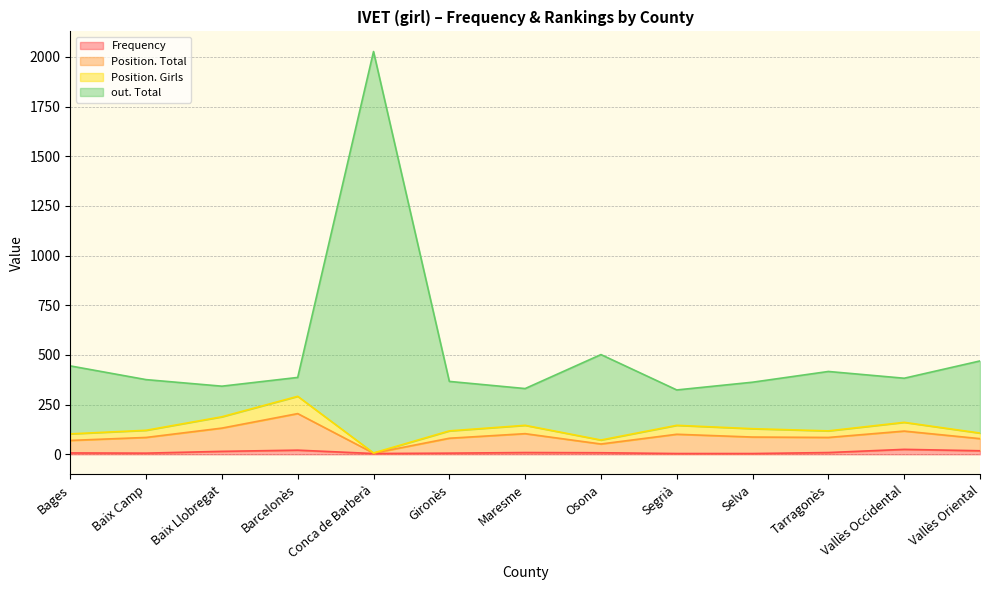

At which category is the sum across all series the highest?

Conca de Barberà